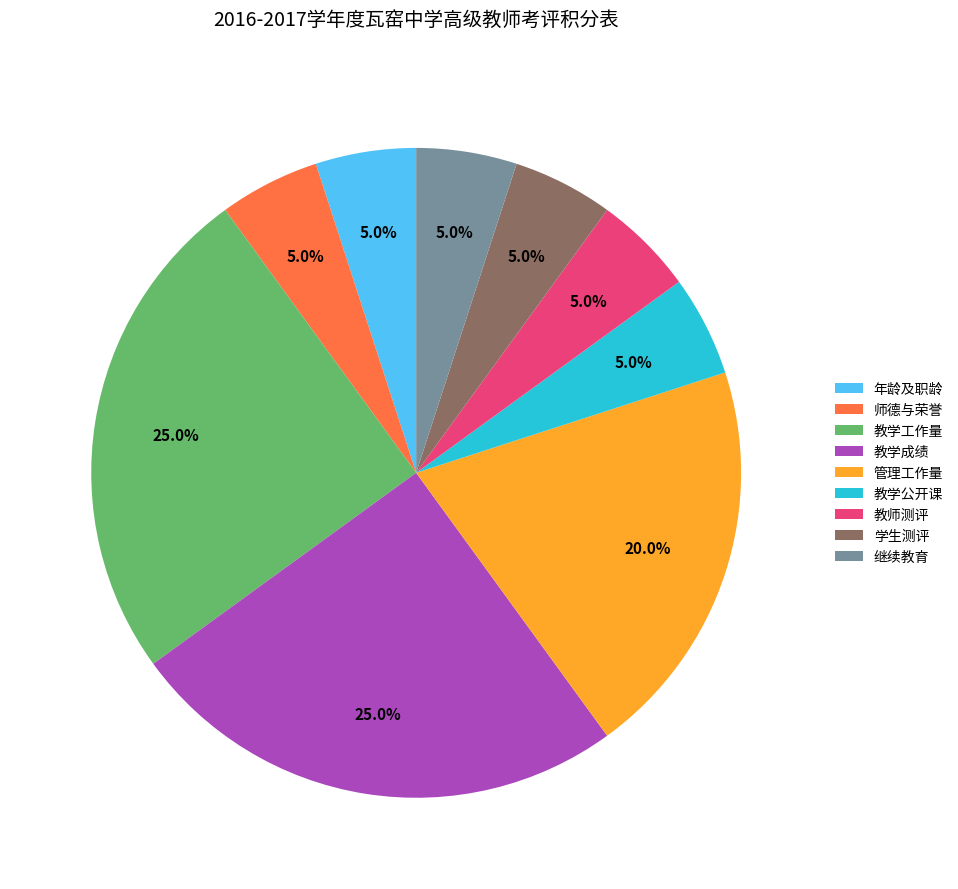

Which has a higher value, 教学工作量 or 管理工作量?

教学工作量